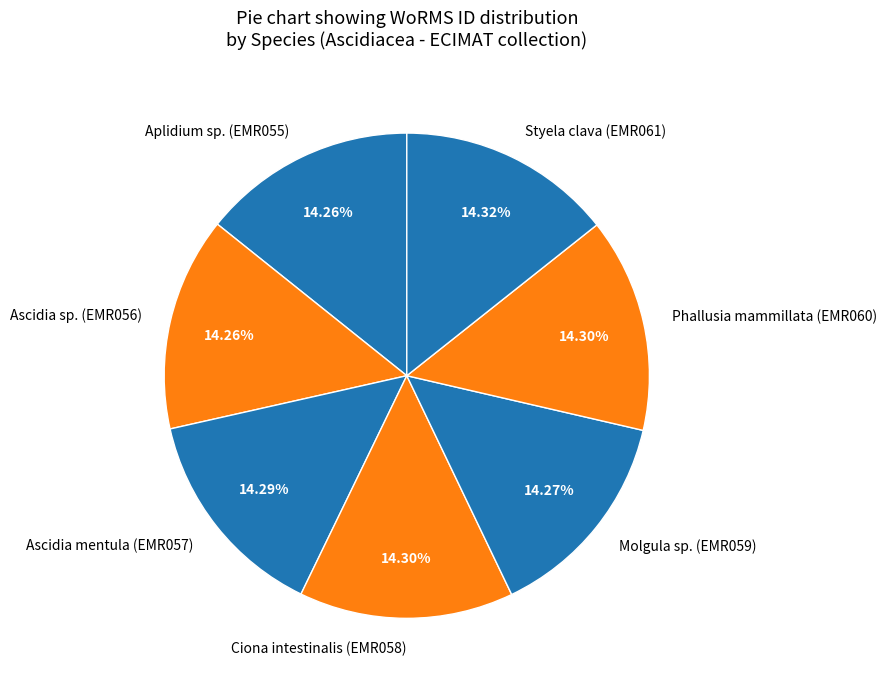

What percentage is the Molgula sp. slice, to the nearest percent?

14%